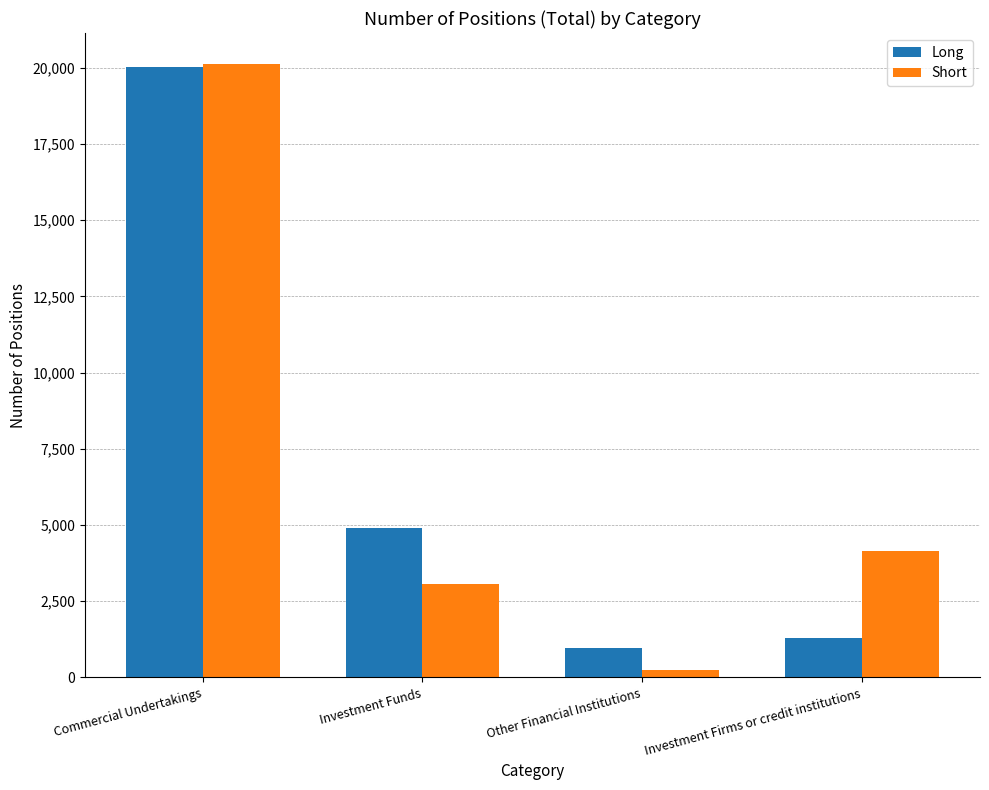

Between Commercial Undertakings and Investment Firms or credit institutions, which series saw the biggest shift?

Long